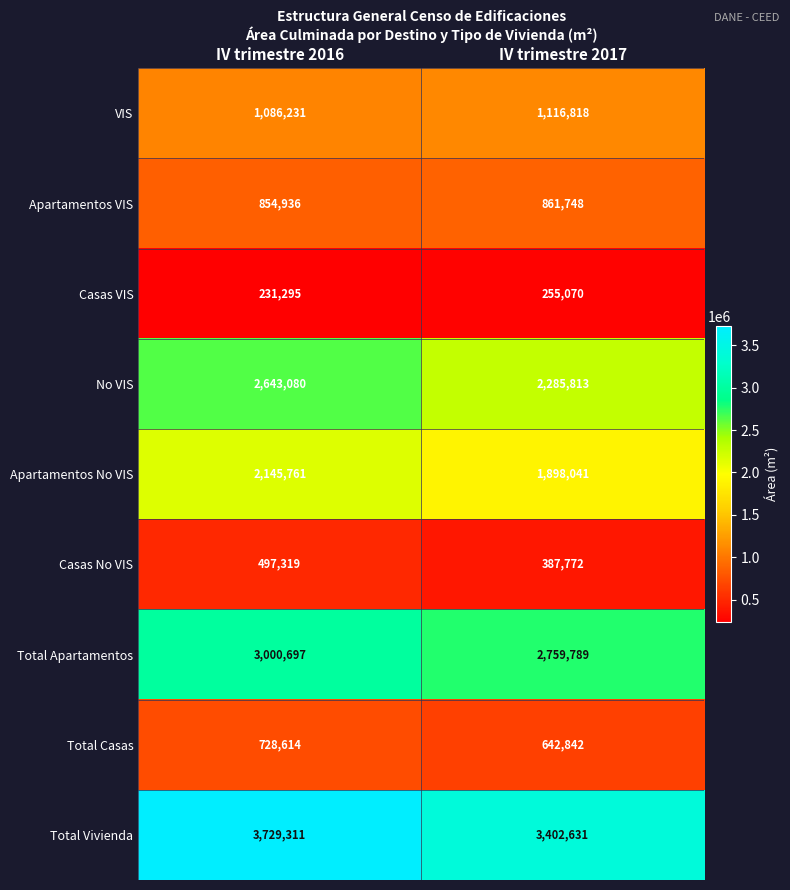

What is the spread (max minus min) of values at IV trimestre 2017?

3147561